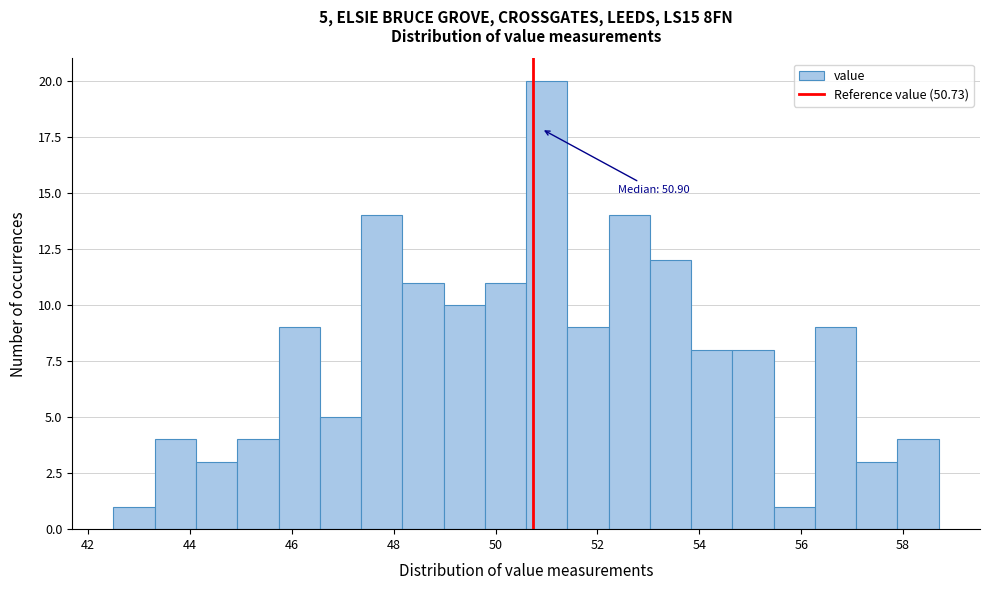

Over which range of the x-axis is the bar tallest?

50.6 to 51.4